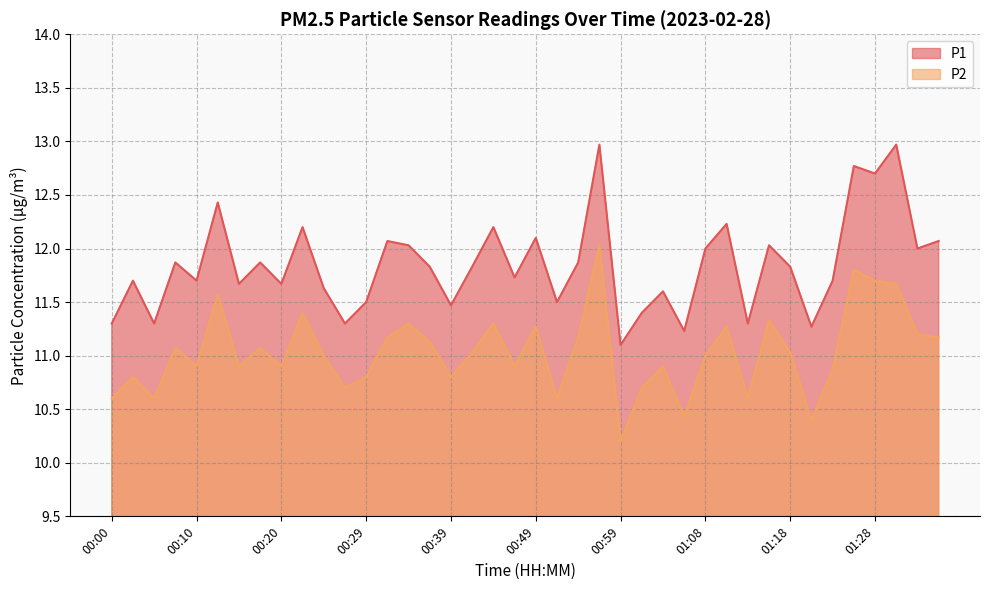

Rank the series at 00:10 from highest to lowest value.

P1, P2